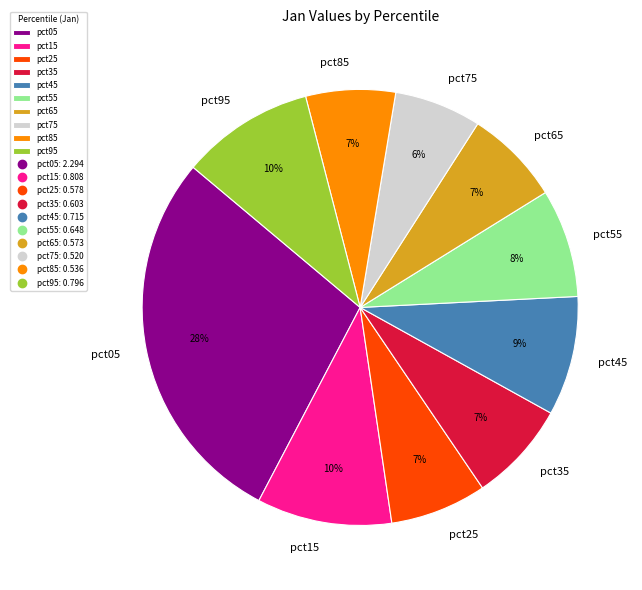

Does pct85 represent more than half of the total?

No